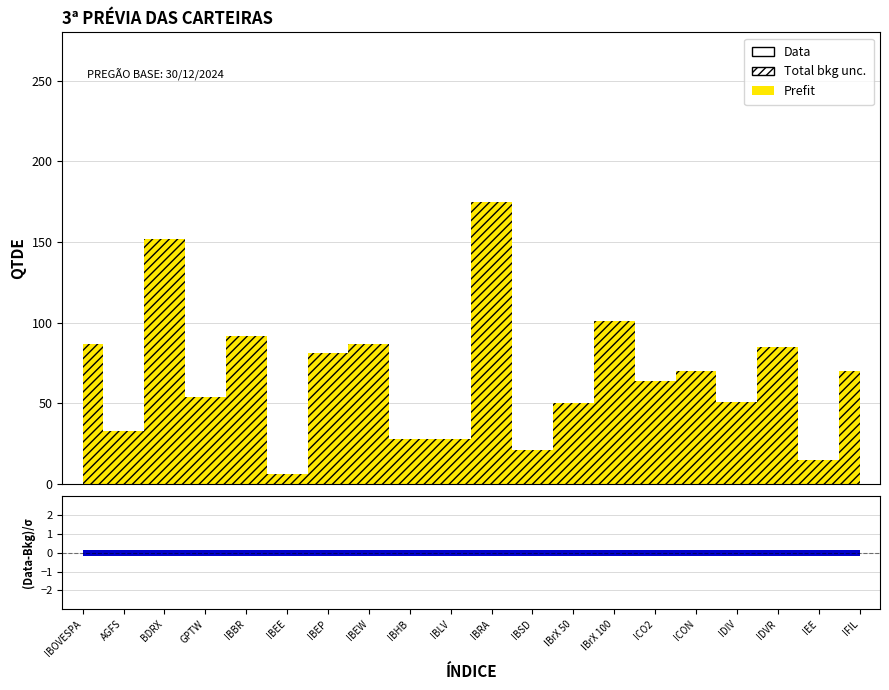

How many distinct data groups are displayed?

1